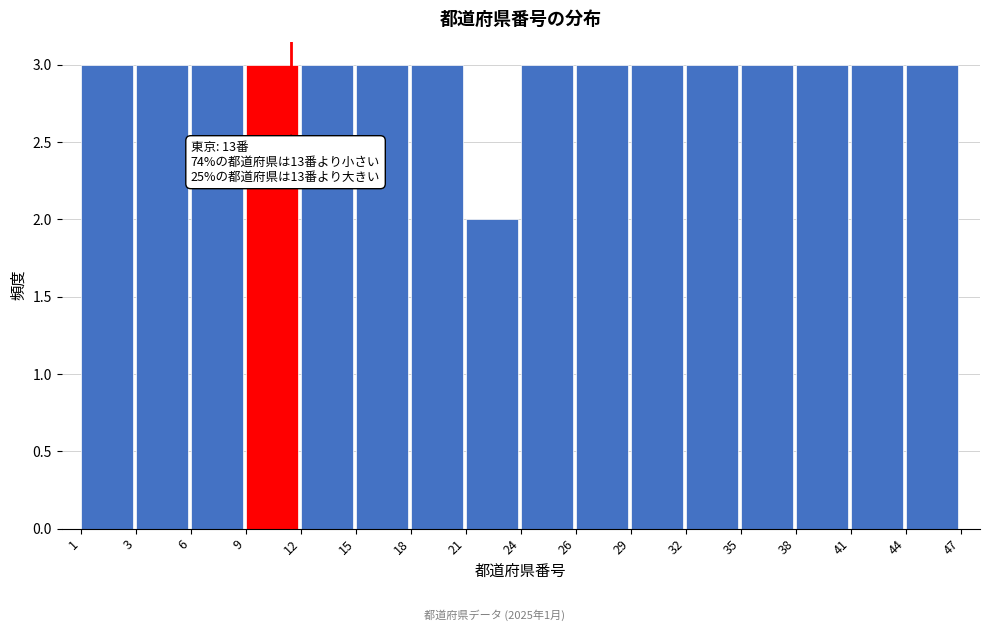

Reading left to right, transcribe all the data shown in this chart.

1=3	3=3	6=3	9=3	12=3	15=3	18=3	21=2	24=3	26=3	29=3	32=3	35=3	38=3	41=3	44=3